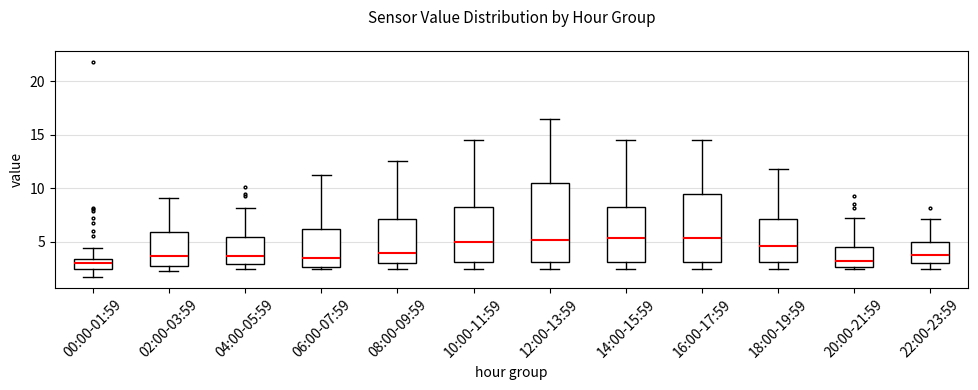

Comparing the boxes themselves (not the whiskers), which one is the tallest?

12:00-13:59